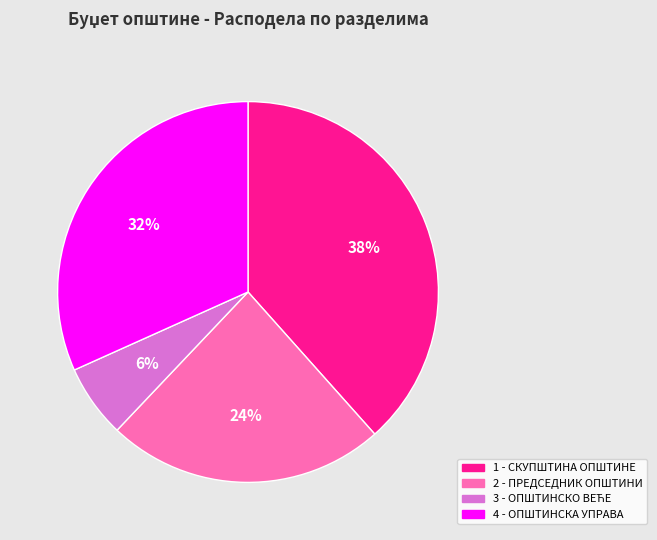

To the nearest percent, what is the average slice percentage?

25%